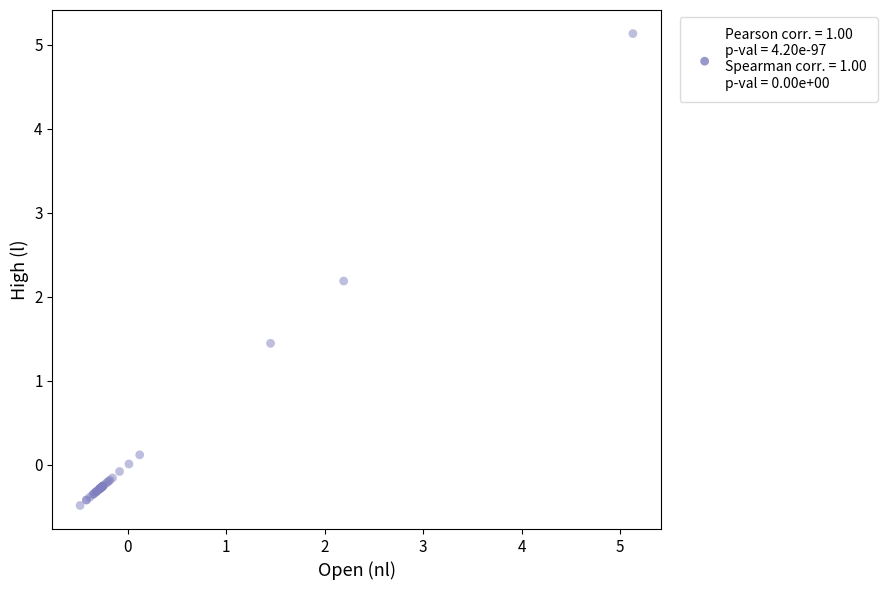

What Y value in the scatter plot is closest to 2?

2.2